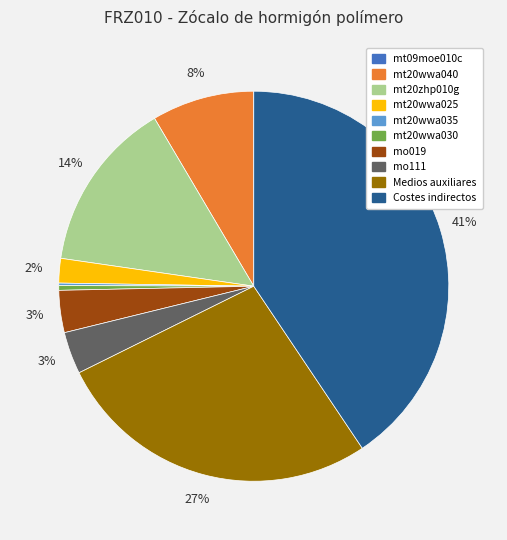

True or false: mt20wwa025 accounts for 2% of the total.

True